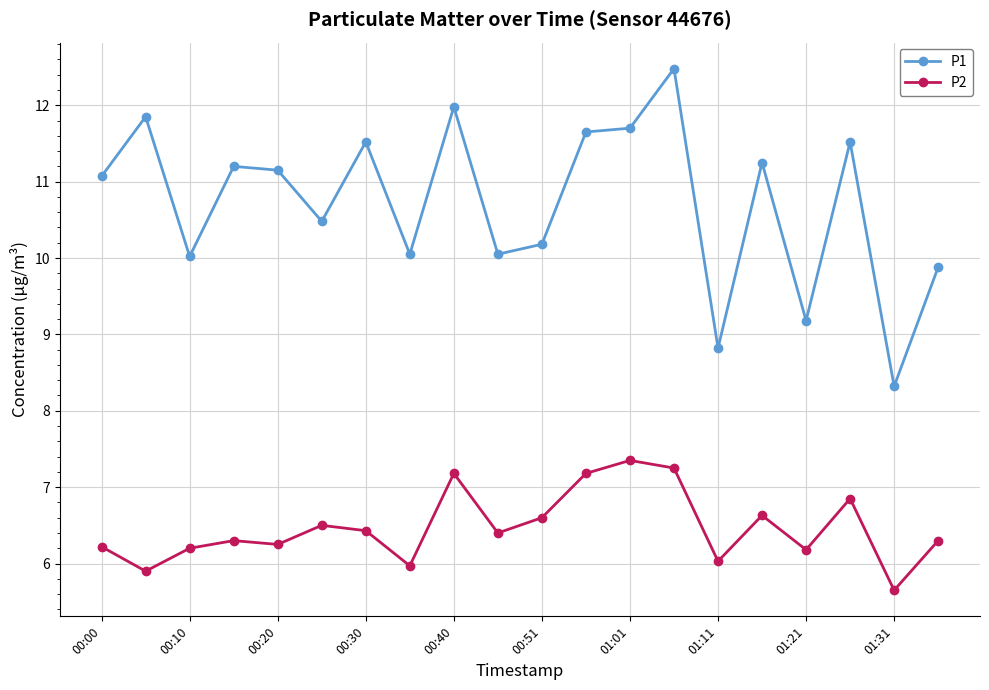

What is the value of the P2 point at the 20th from the left?

6.3